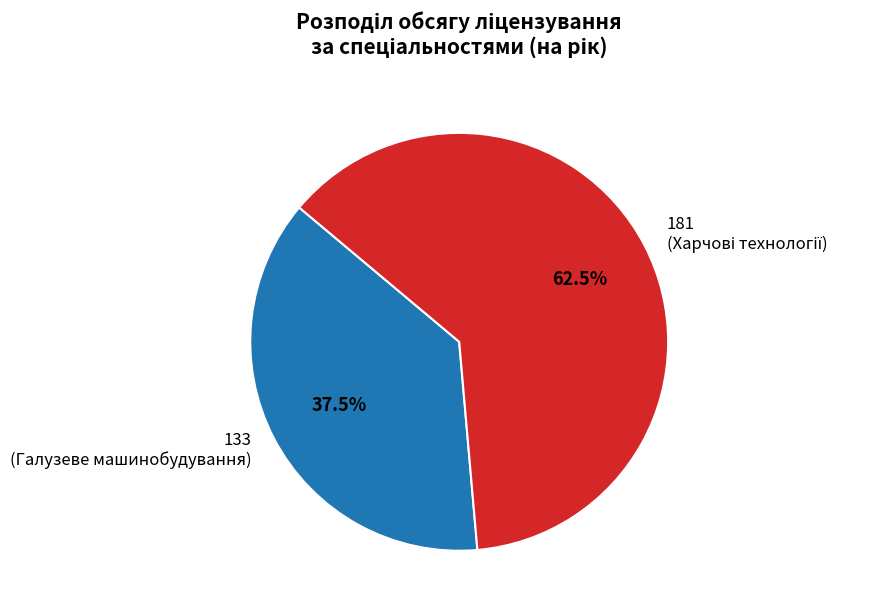

Rank the categories by value from highest to lowest.

181, 133